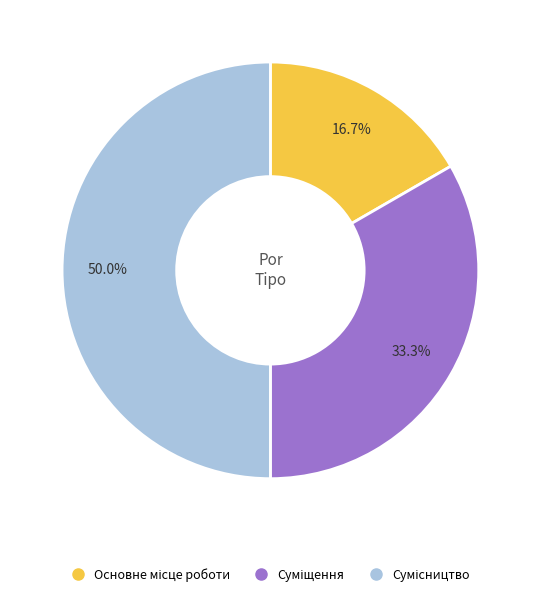

The Суміщення slice represents 33% of the pie. True or false?

True